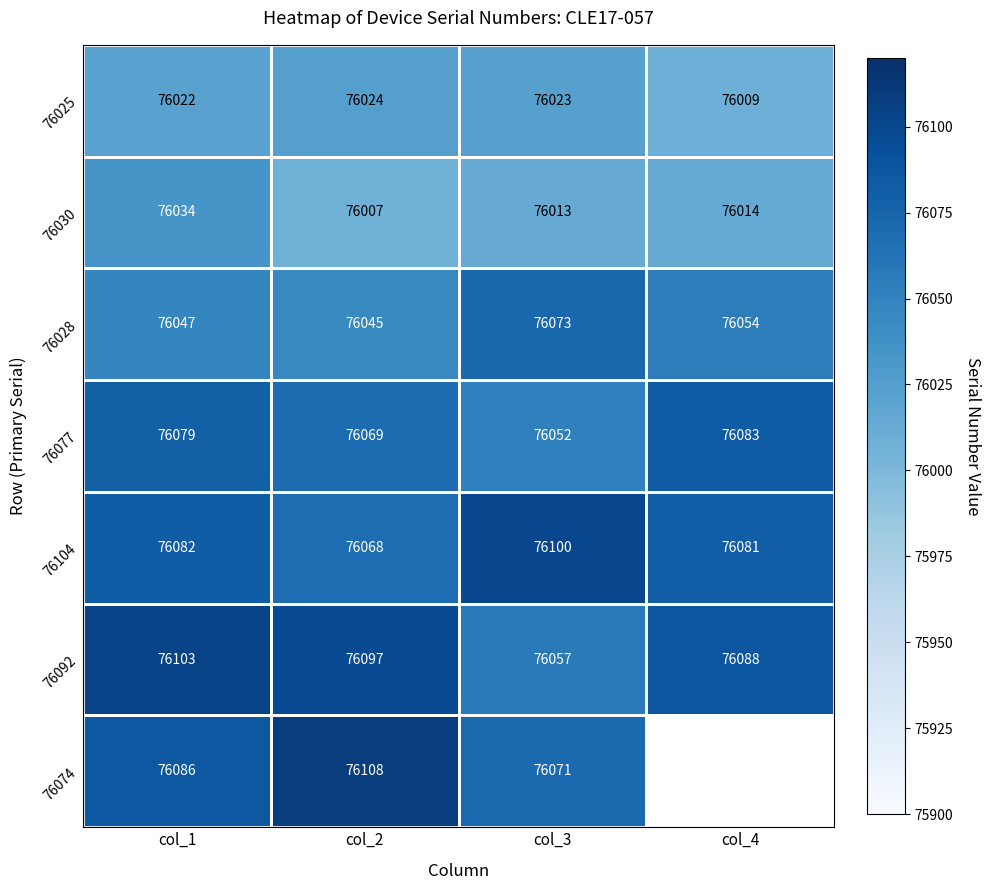

At which category is the sum across all series the highest?

col_1